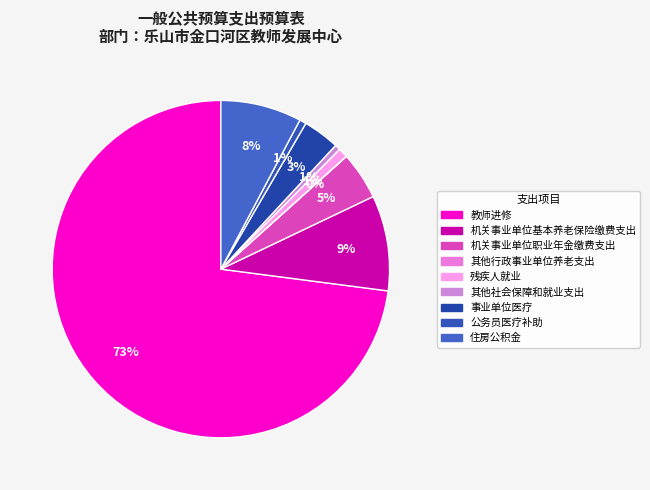

To the nearest percent, what percentage of the pie is 住房公积金?

8%